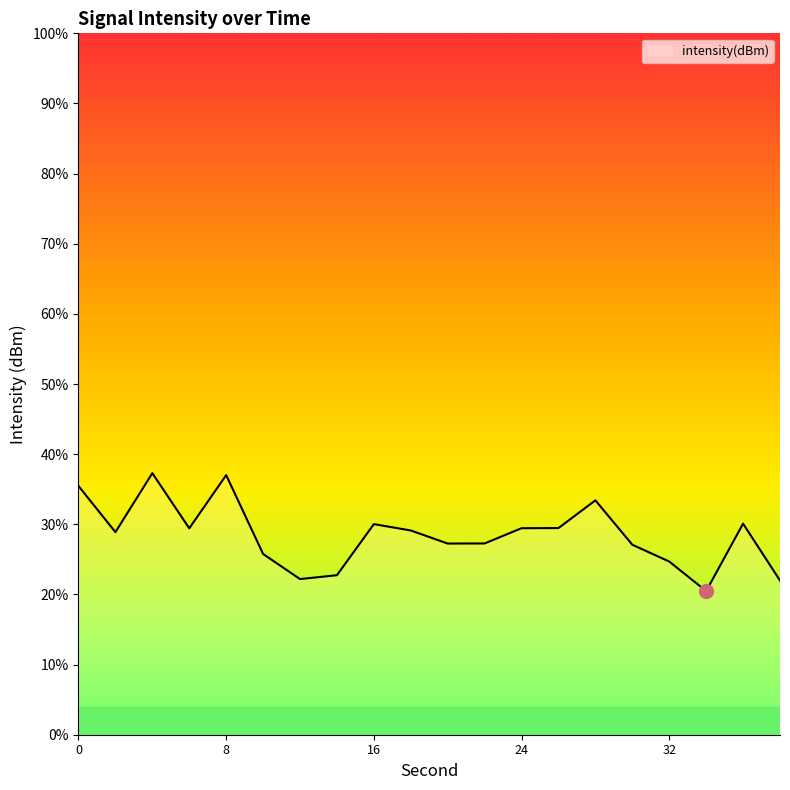

Rank the categories by value from lowest to highest.

34, 38, 12, 14, 32, 10, 30, 20, 22, 2, 18, 6, 24, 26, 16, 36, 28, 0, 8, 4